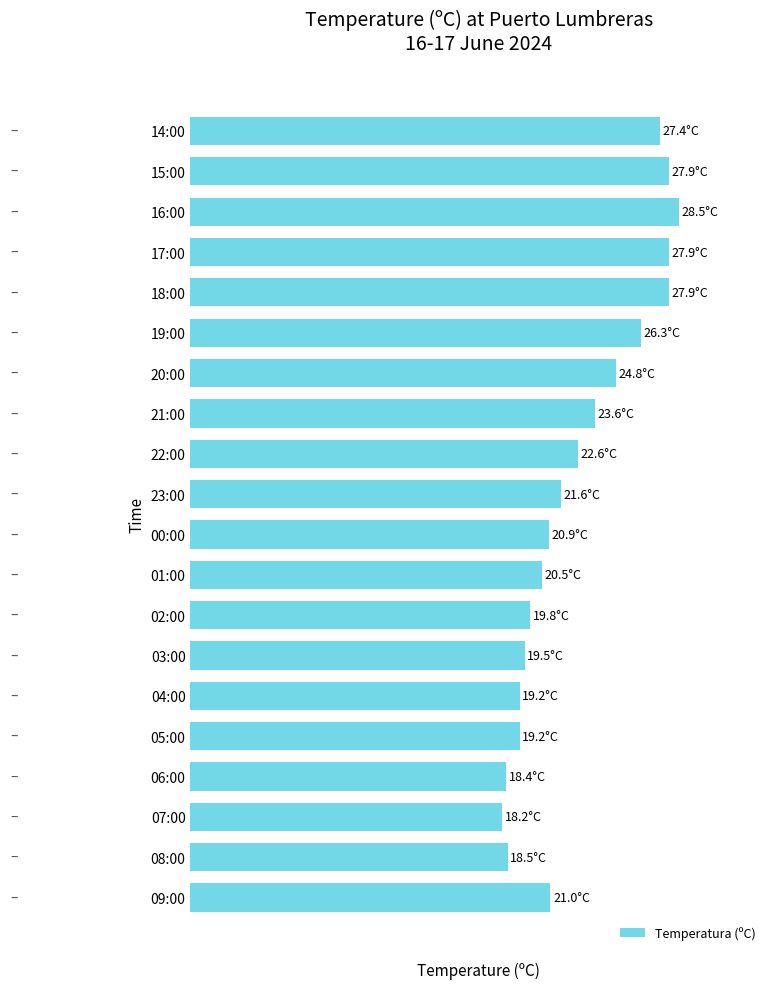

Does the chart contain any negative values?

No